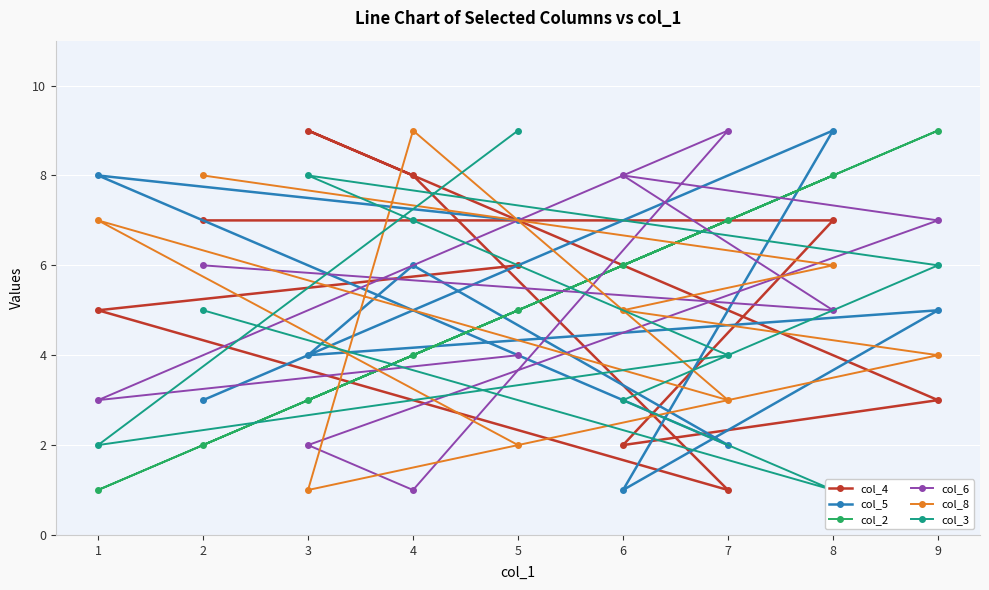

Is it true that col_3 equals 8 at 2?

False